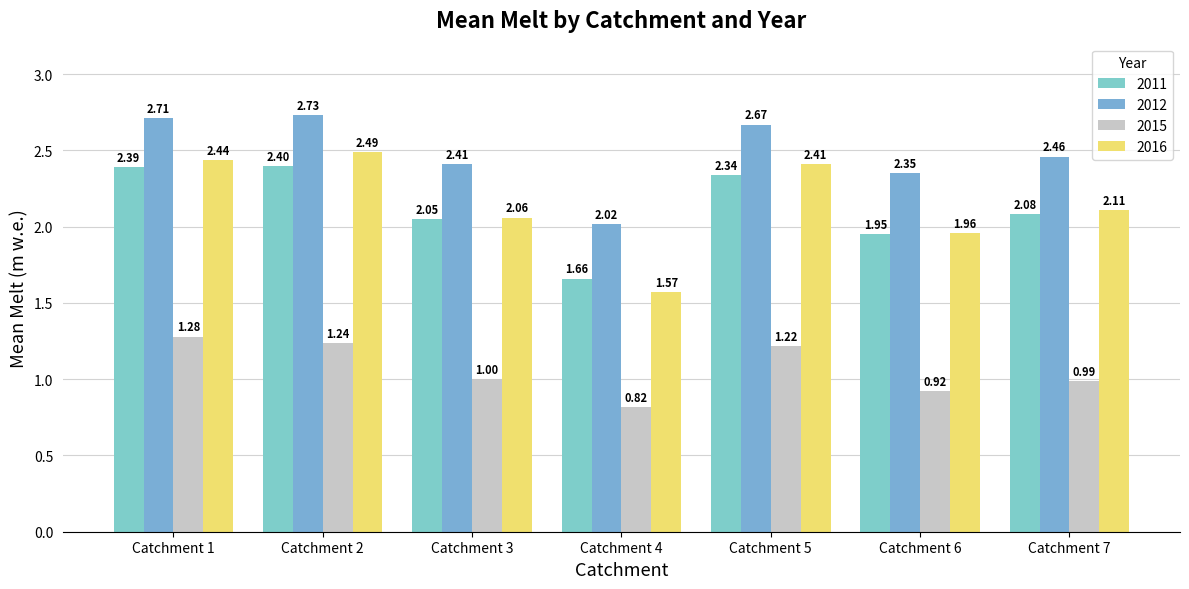

At which category is the sum across all series the highest?

Catchment 2